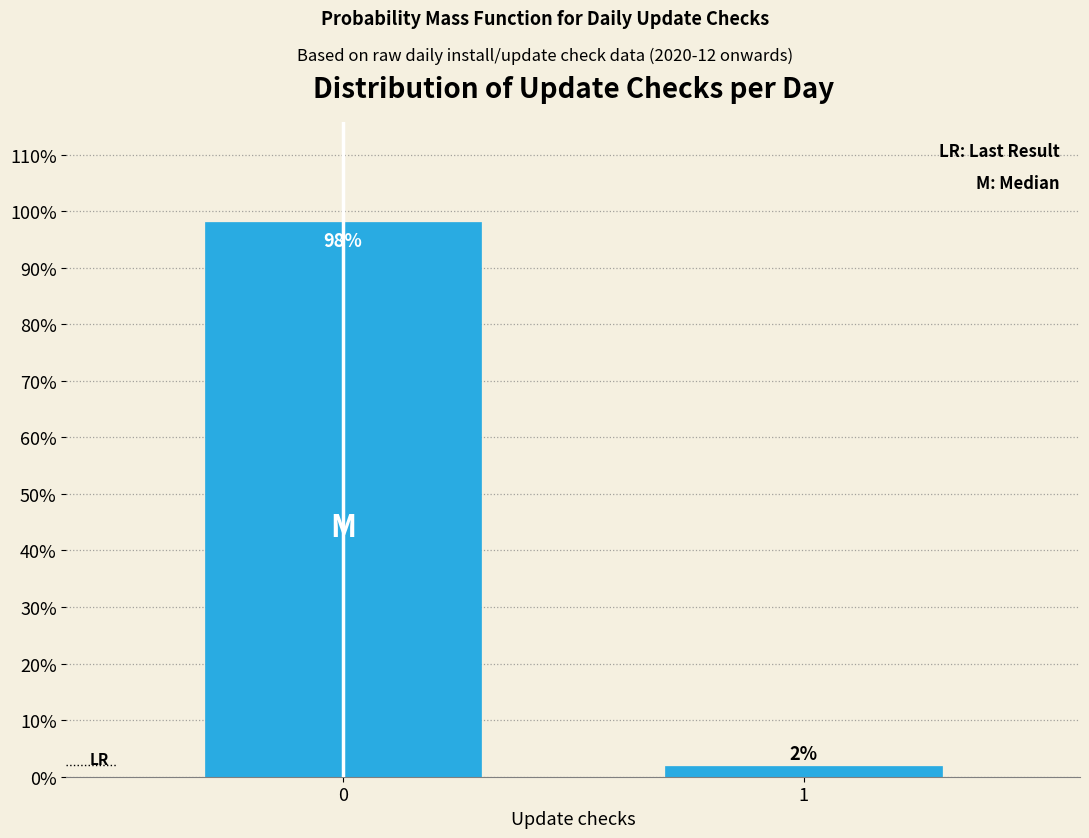

What is the value of the 1st bar from the left?

98.1